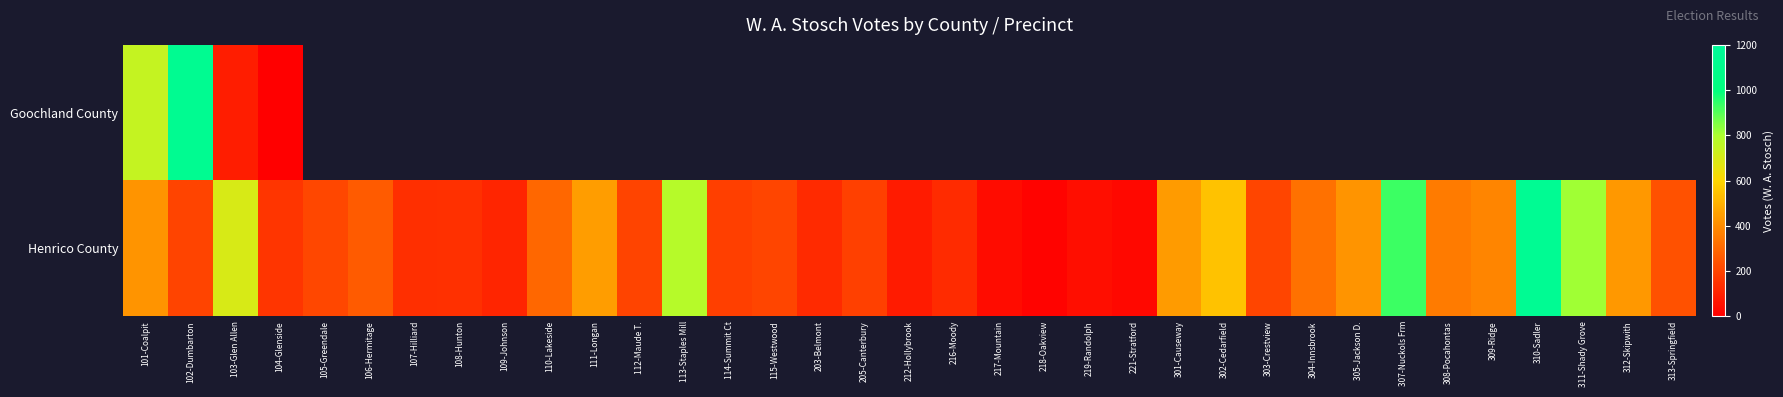

True or false: Henrico County has a value of 139.0 at 107-Hilliard.

True